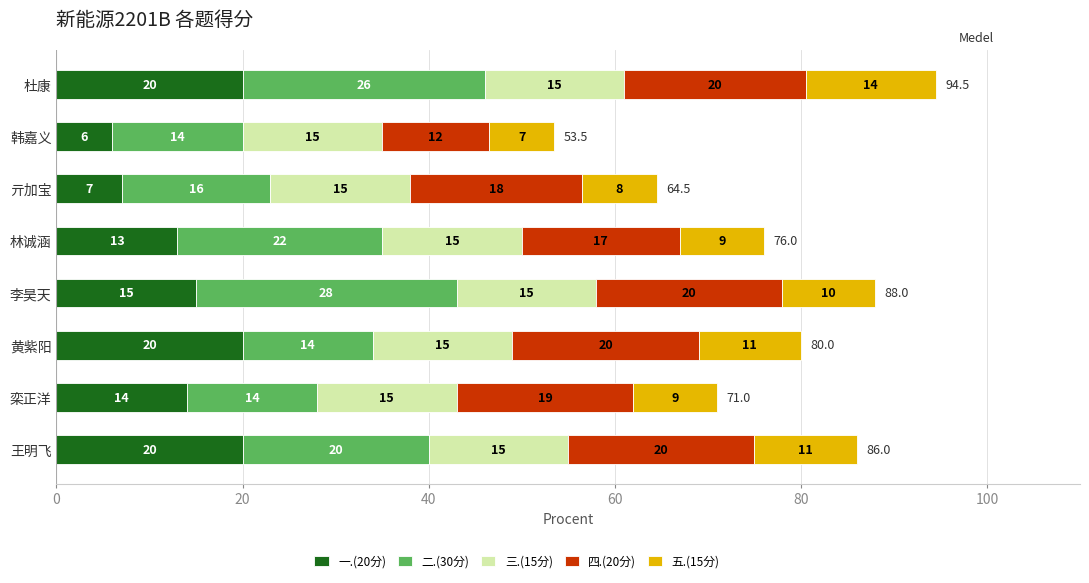

At which category is the sum across all series the highest?

杜康